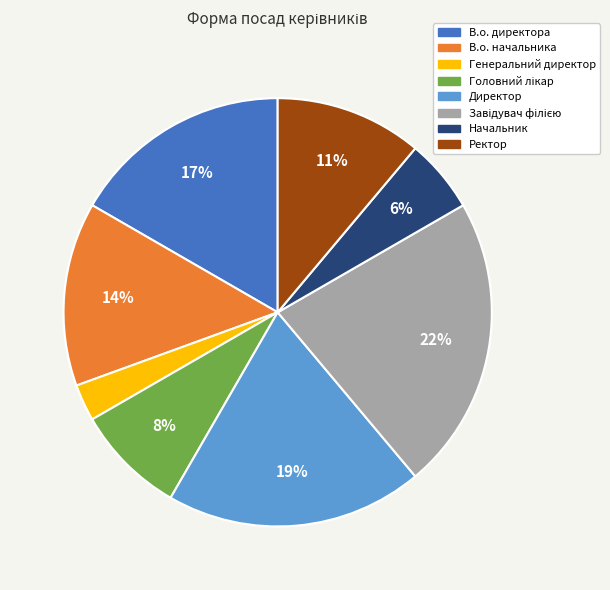

Does Начальник represent more than half of the total?

No